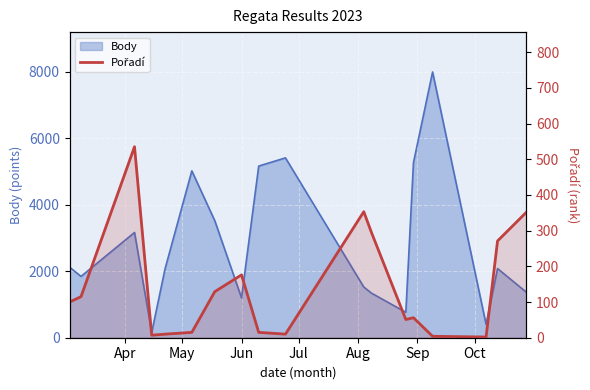

What is the difference between the maximum and minimum values?

533